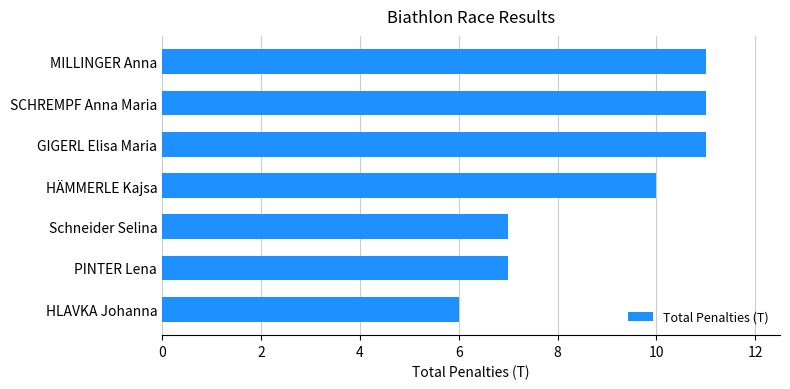

The chart shows a value of 7 at PINTER Lena. True or false?

True